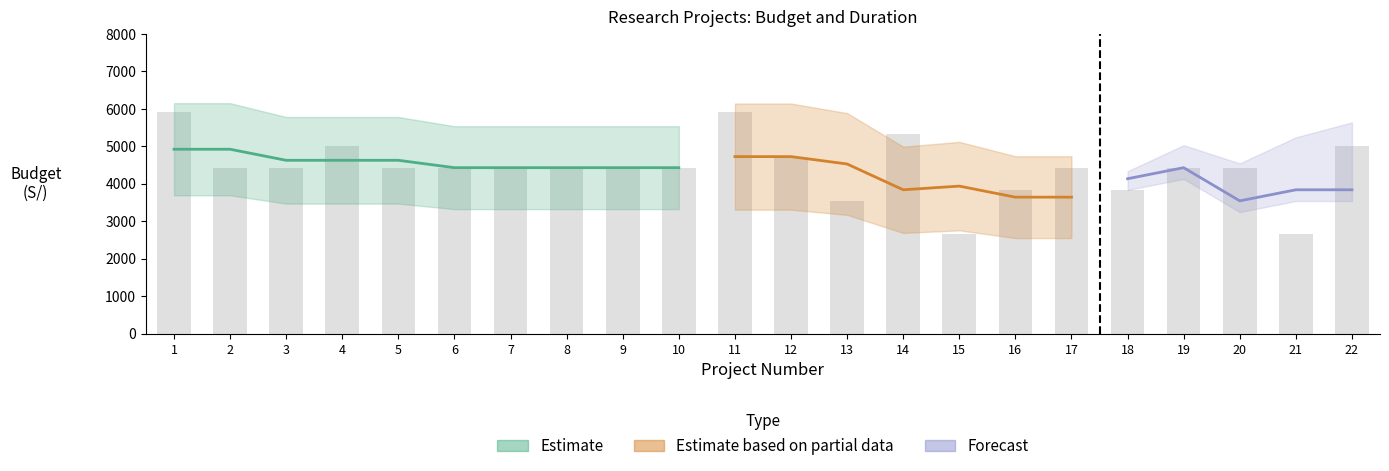

What is the difference between the maximum and second lowest values in the Project Number series?

20.0